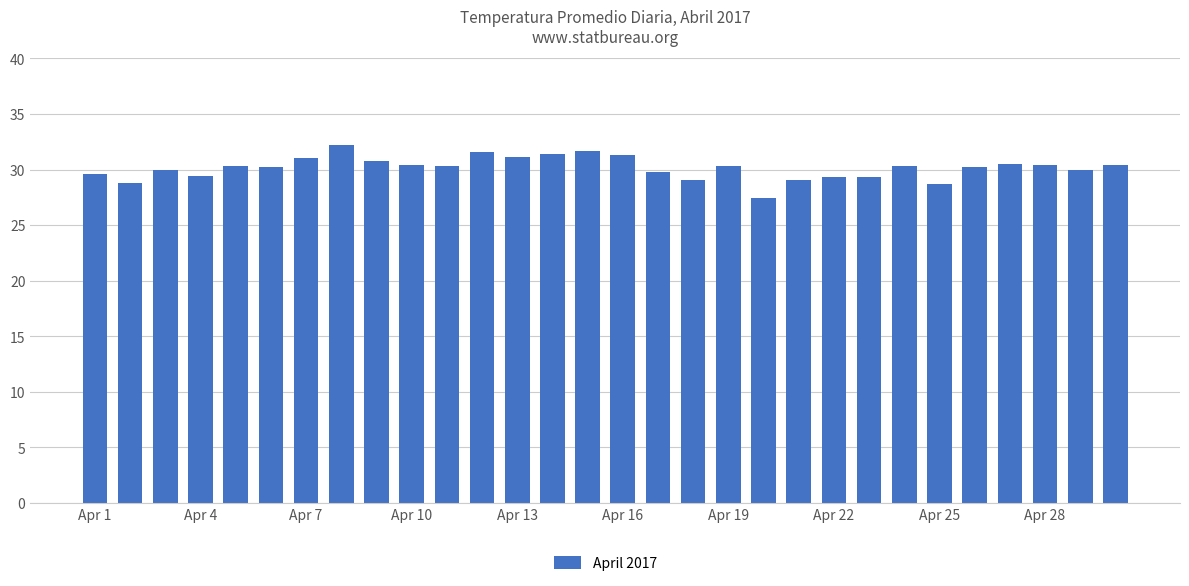

What is the maximum value shown in the chart?

32.2